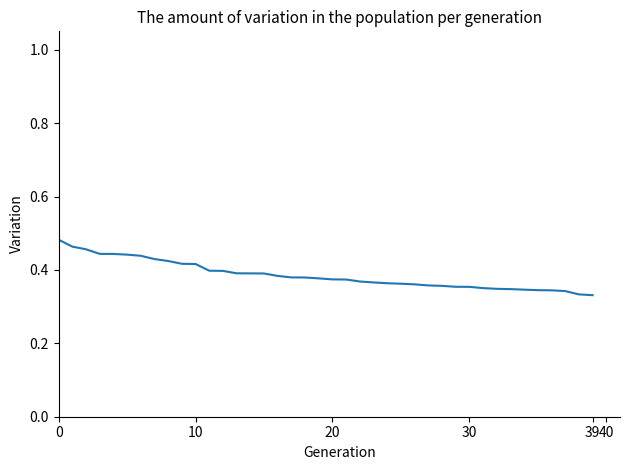

How many lines are shown in the chart?

1